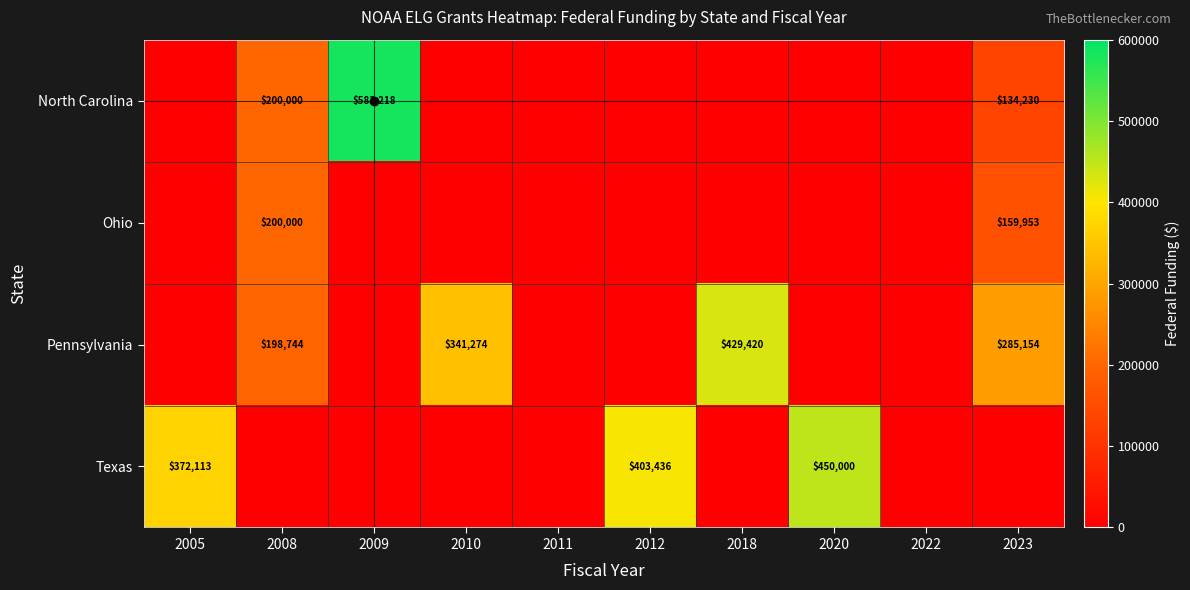

What is the difference between the maximum and minimum values in the Pennsylvania series?

429420